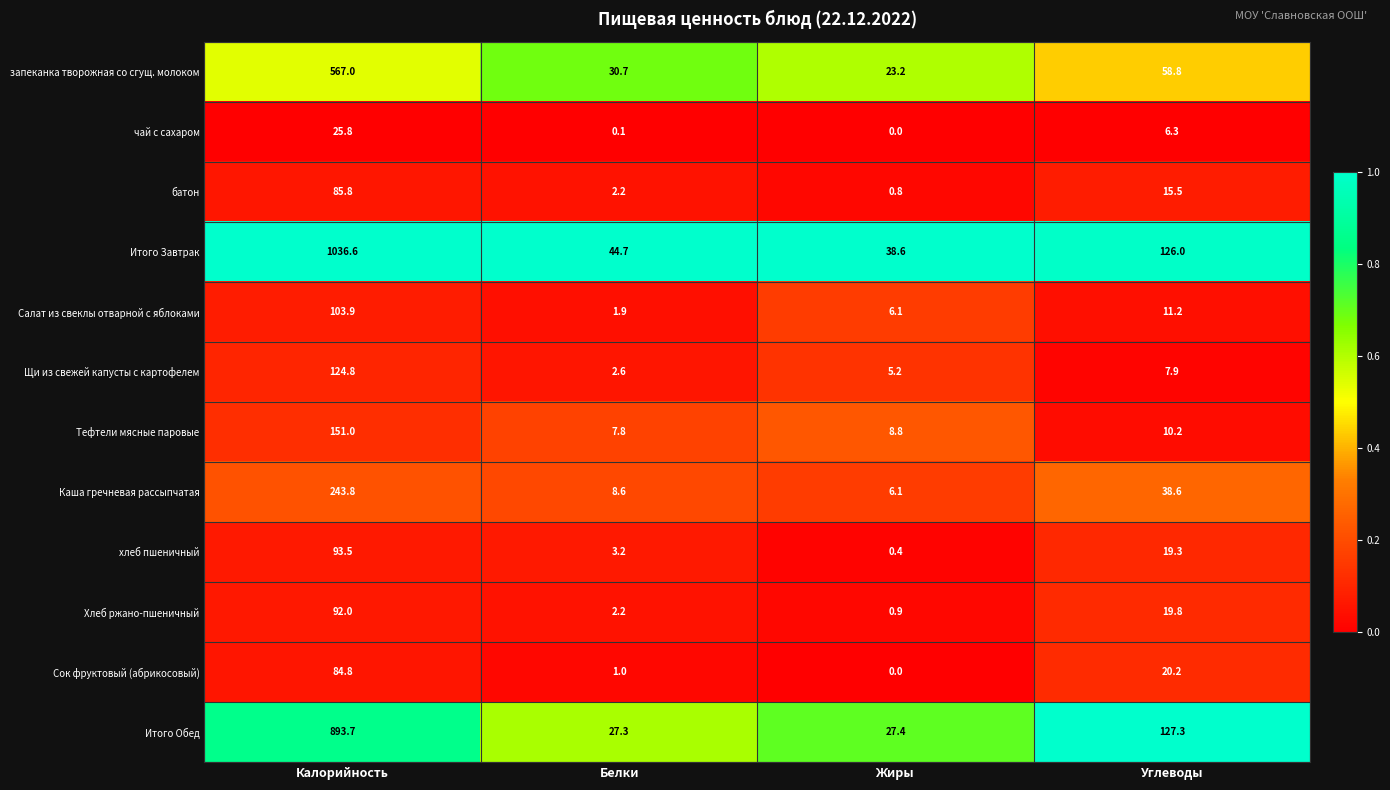

Which category has the lowest value across all series?

Жиры